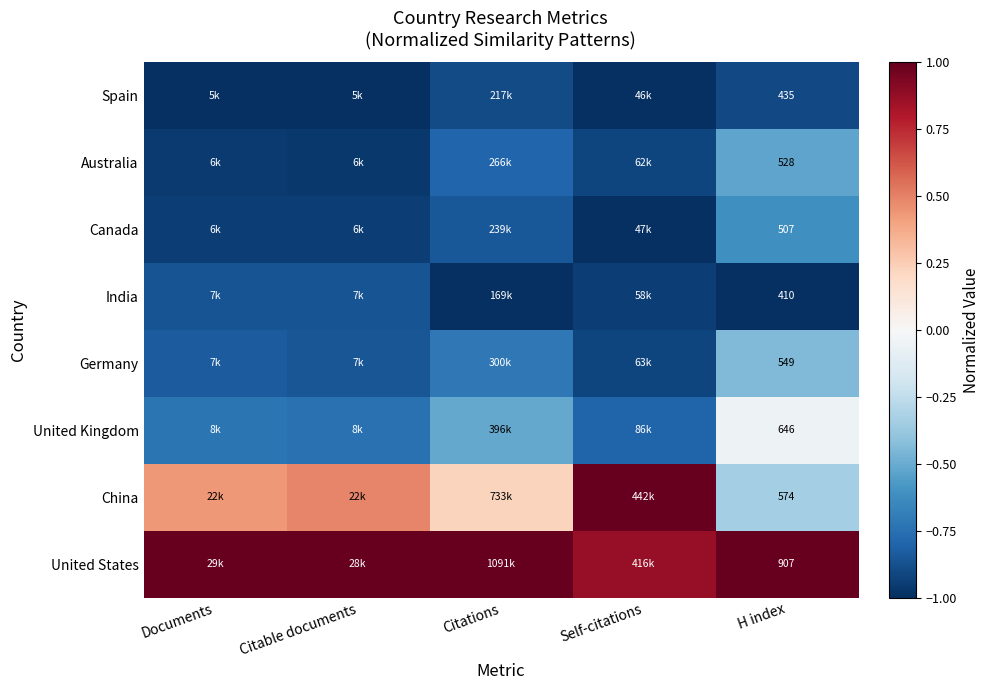

At which label is China closest to 0?

Citations